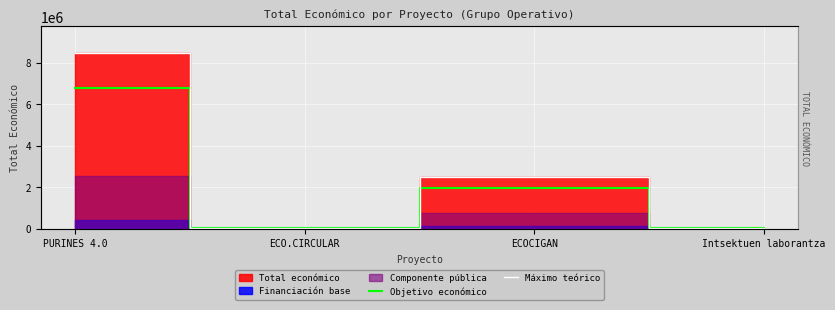

Where is the first local maximum for Objetivo económico?

ECOCIGAN